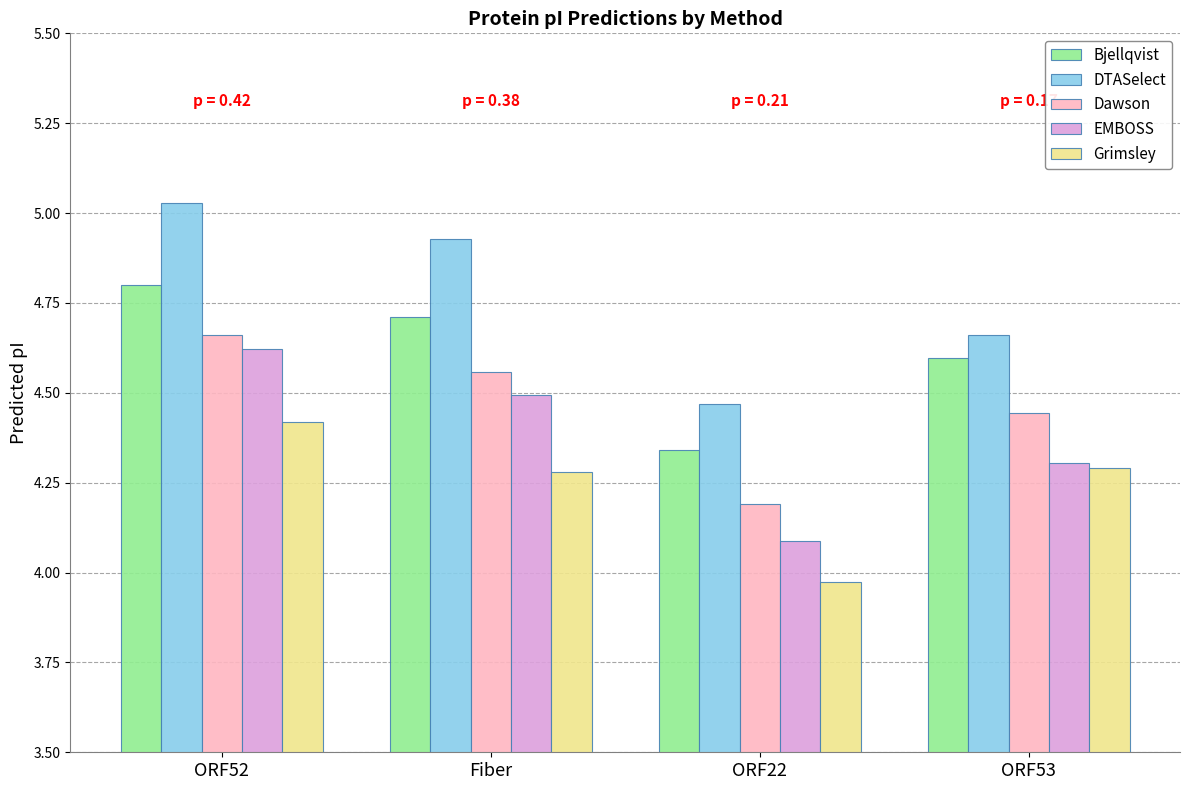

At which label does Grimsley reach its peak?

ORF52